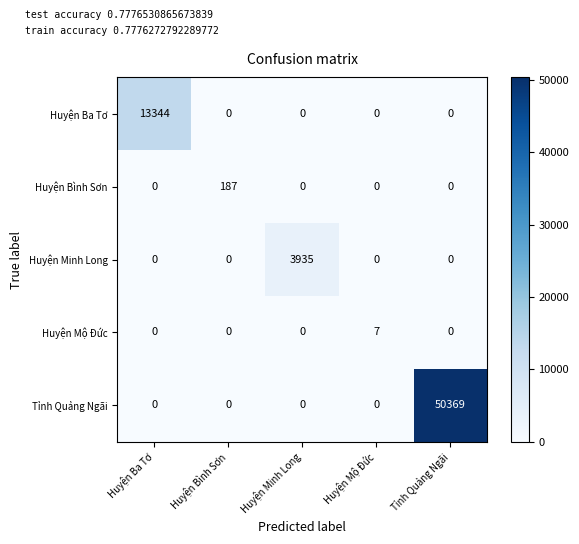

At which category is the sum across all series the highest?

Tỉnh Quảng Ngãi